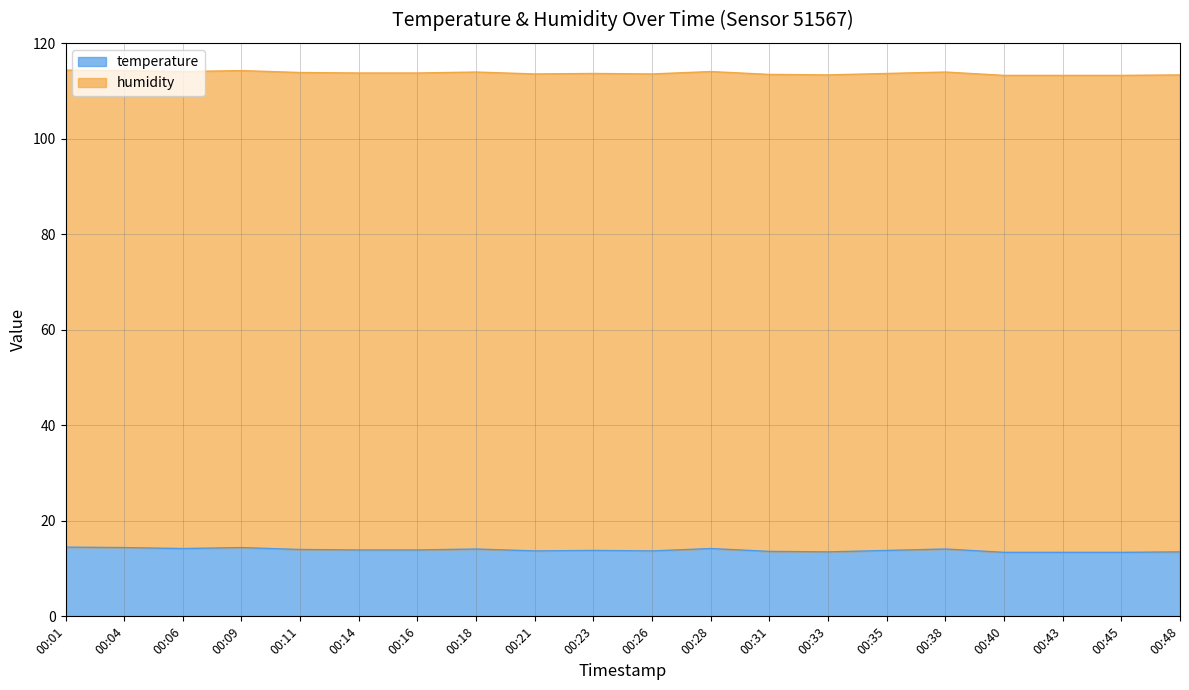

At which label is the value closest to 13?

00:40